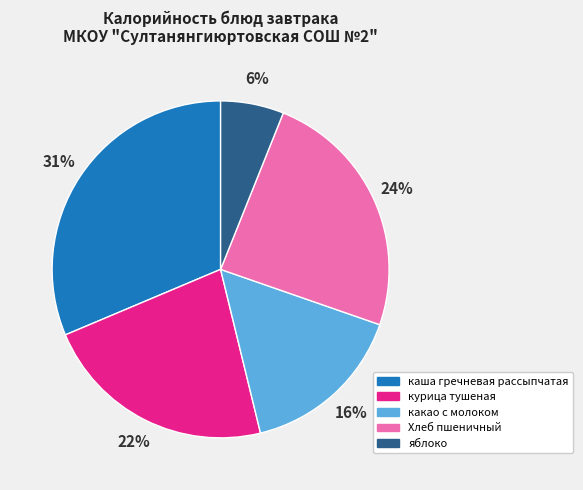

Which category has the biggest portion of the pie?

каша гречневая рассыпчатая